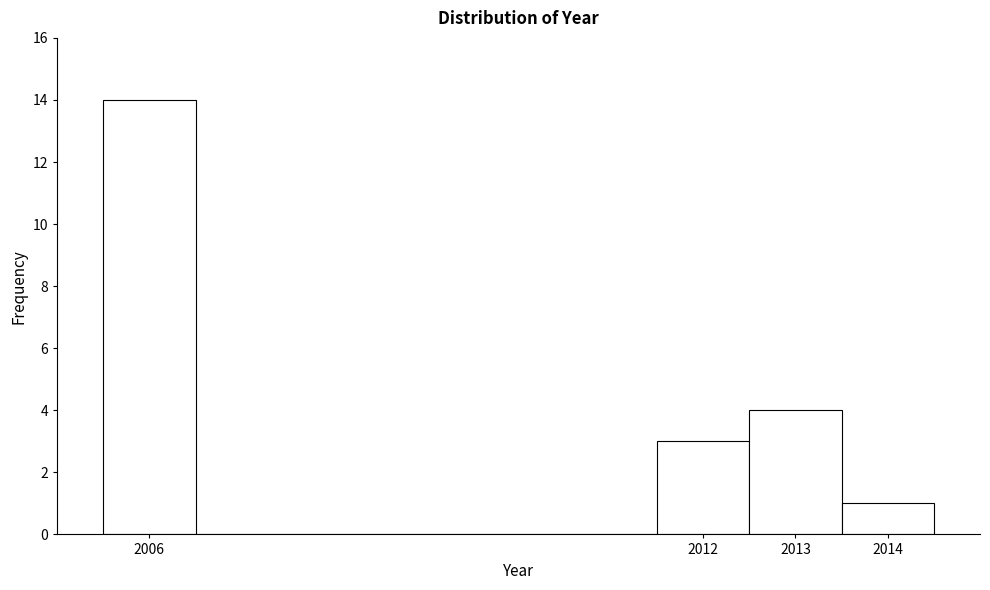

Reading left to right, list every bar in this chart as the range it spans on the x-axis followed by its height. The values are not printed on the chart, so give them approximately, as read against the axis.

2005.5 to 2006.5: 14
2006.5 to 2007.5: 0
2007.5 to 2008.5: 0
2008.5 to 2009.5: 0
2009.5 to 2010.5: 0
2010.5 to 2011.5: 0
2011.5 to 2012.5: 3
2012.5 to 2013.5: 4
2013.5 to 2014.5: 1